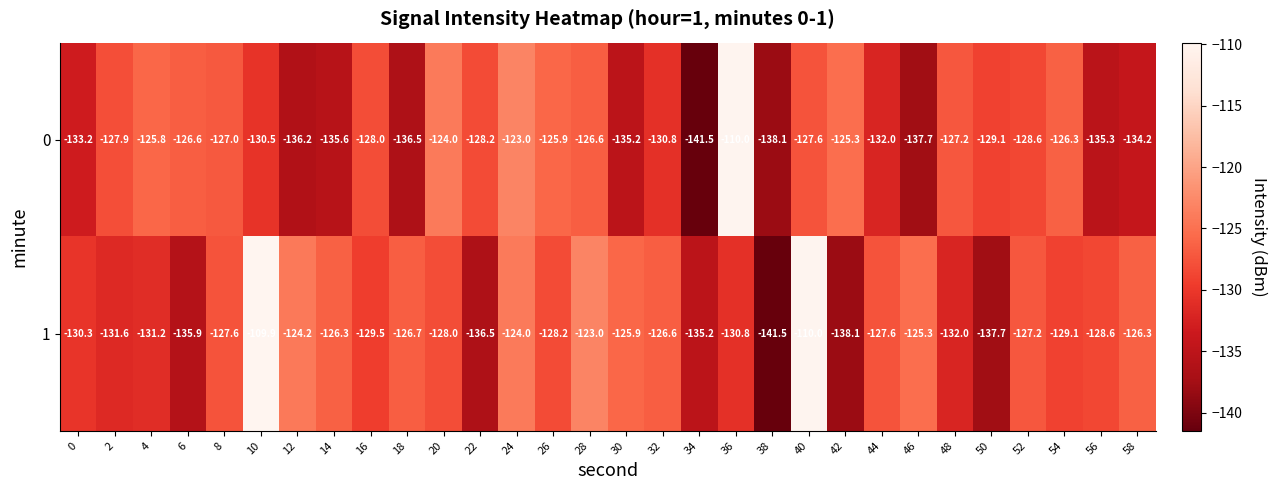

The value of 1 at 22 is -89.4. True or false?

False